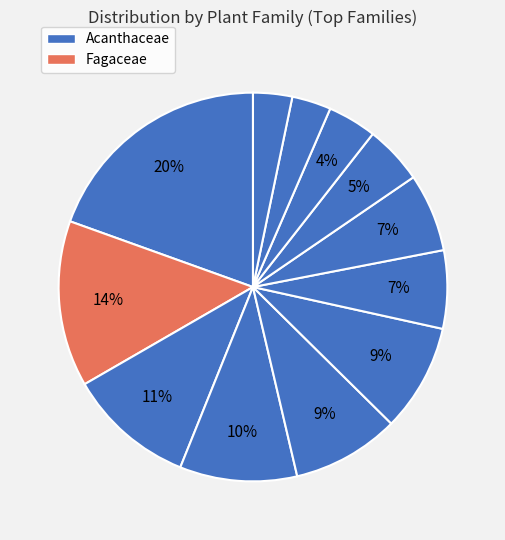

How many slices are in this pie chart?

12